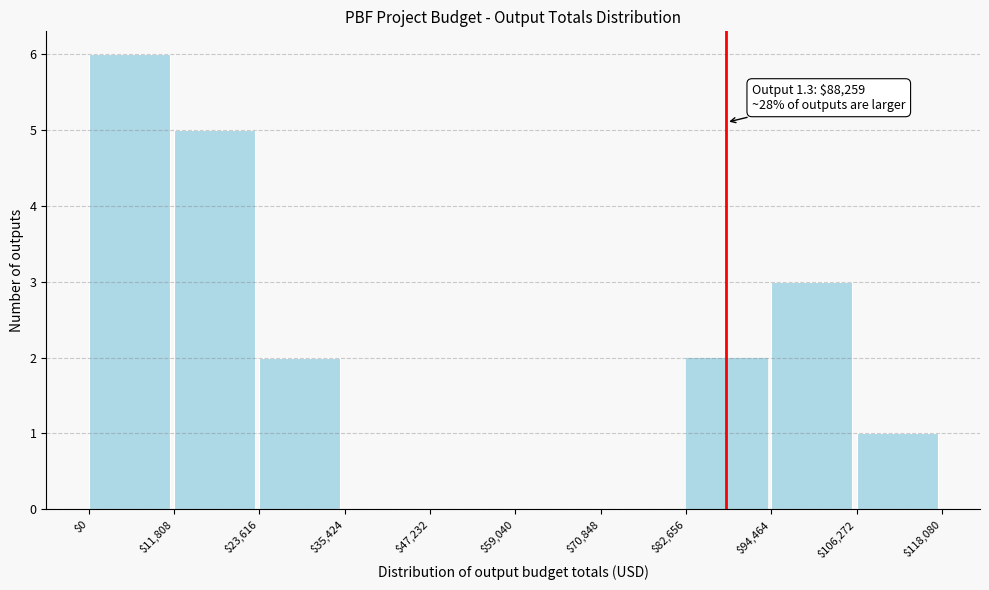

Over which range of the x-axis is the bar tallest?

$0 to $11,808